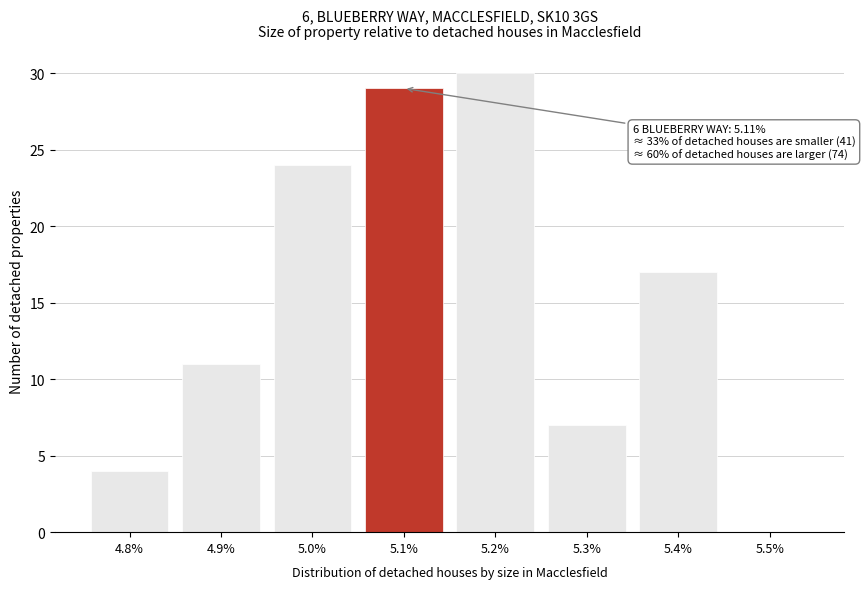

Reading right to left, list all the values displayed in this chart.

5.5%=0	5.4%=17	5.3%=7	5.2%=30	5.1%=29	5.0%=24	4.9%=11	4.8%=4